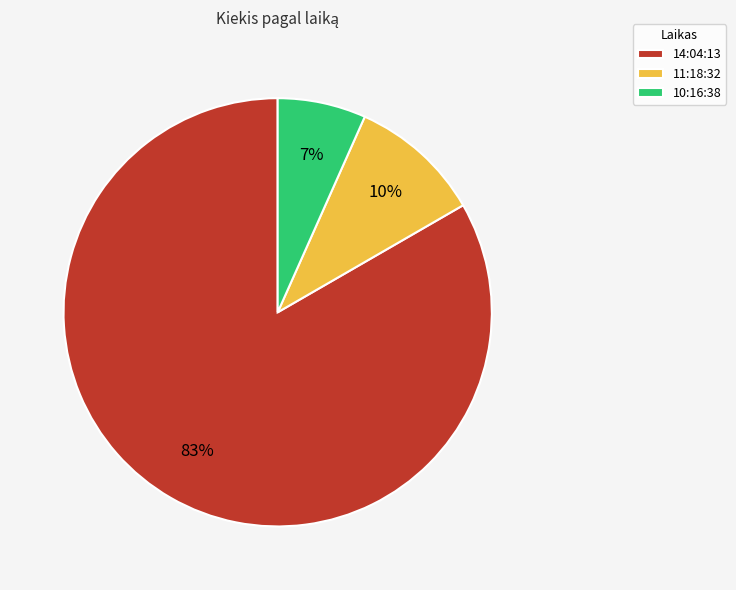

Which slice is the smallest?

10:16:38